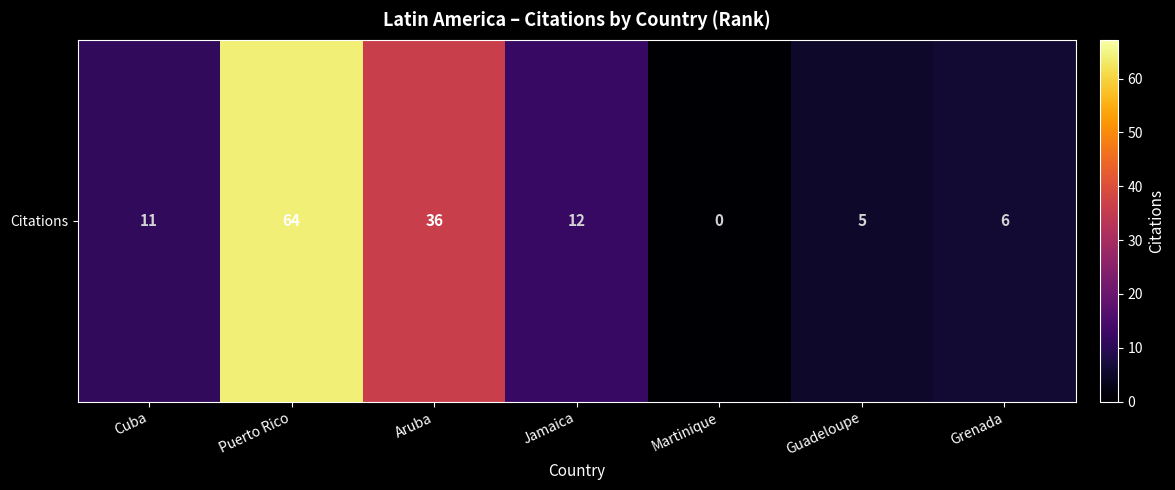

List the labels in order of value, smallest first.

Martinique, Guadeloupe, Grenada, Cuba, Jamaica, Aruba, Puerto Rico